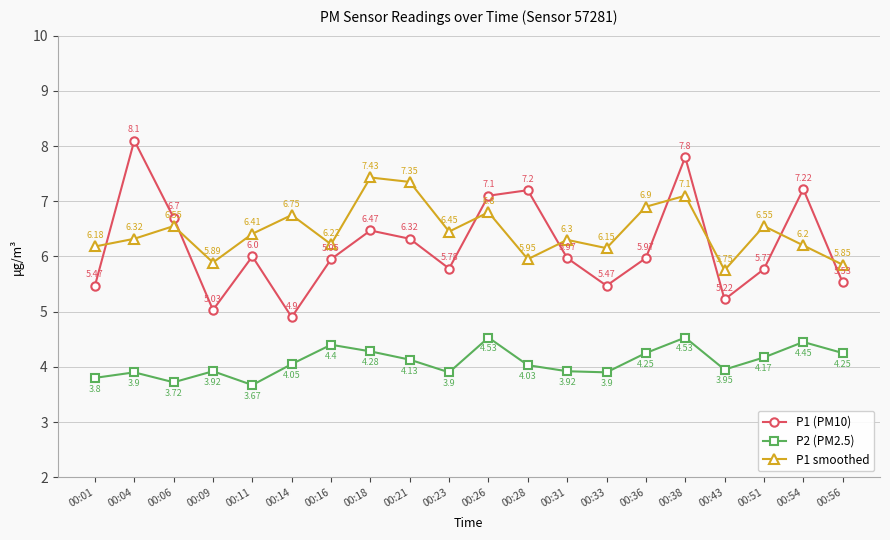

What is the spread (max minus min) of values at 00:16?

1.8